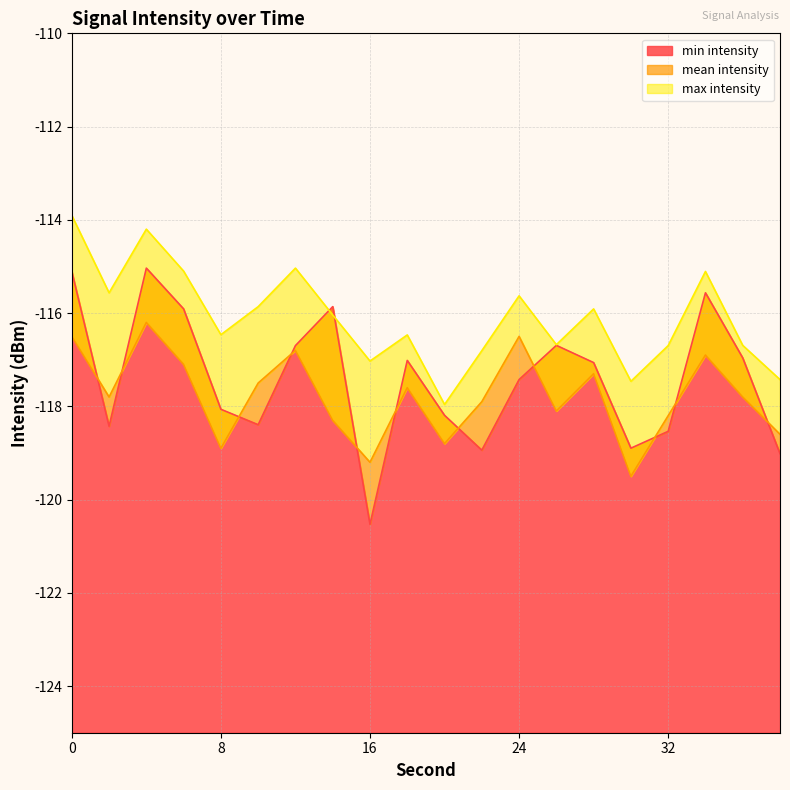

In max intensity, how many points are higher than both neighbors (excluding endpoints)?

6